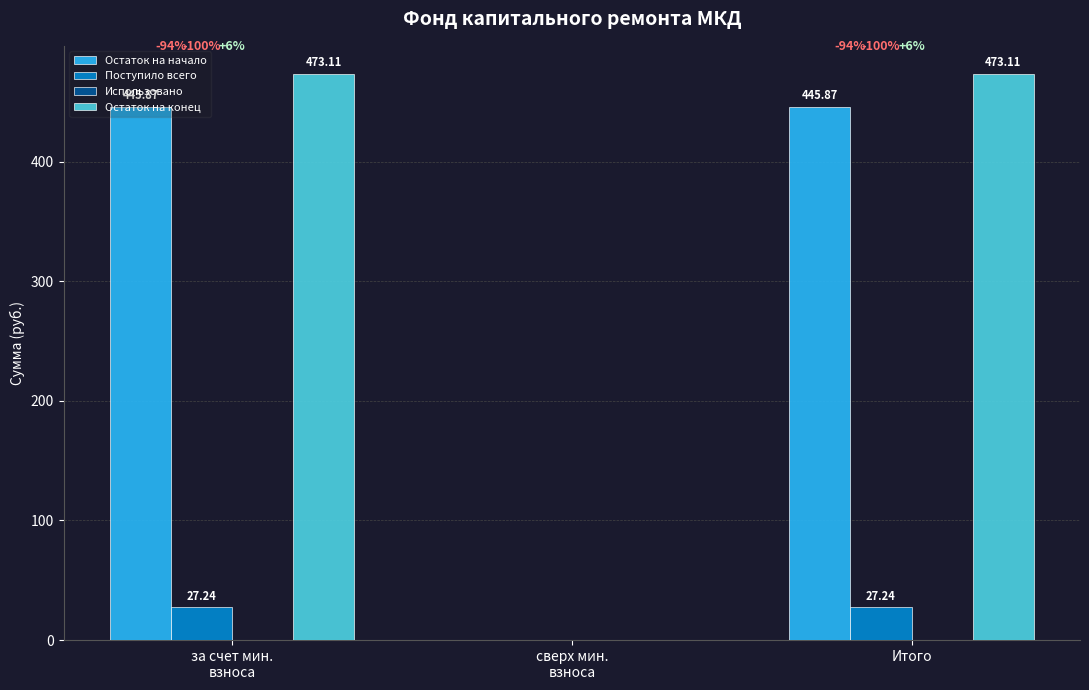

Which series has the largest total across all categories?

Остаток на конец